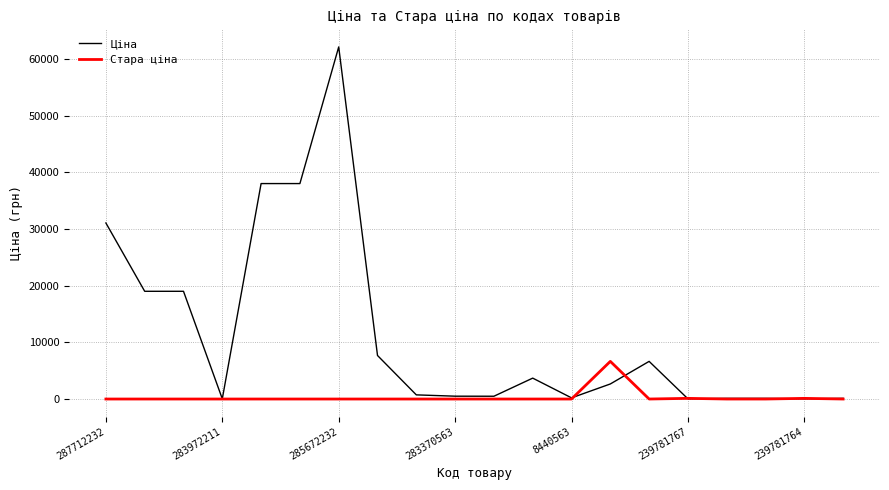

Which series has the widest spread of values?

Ціна